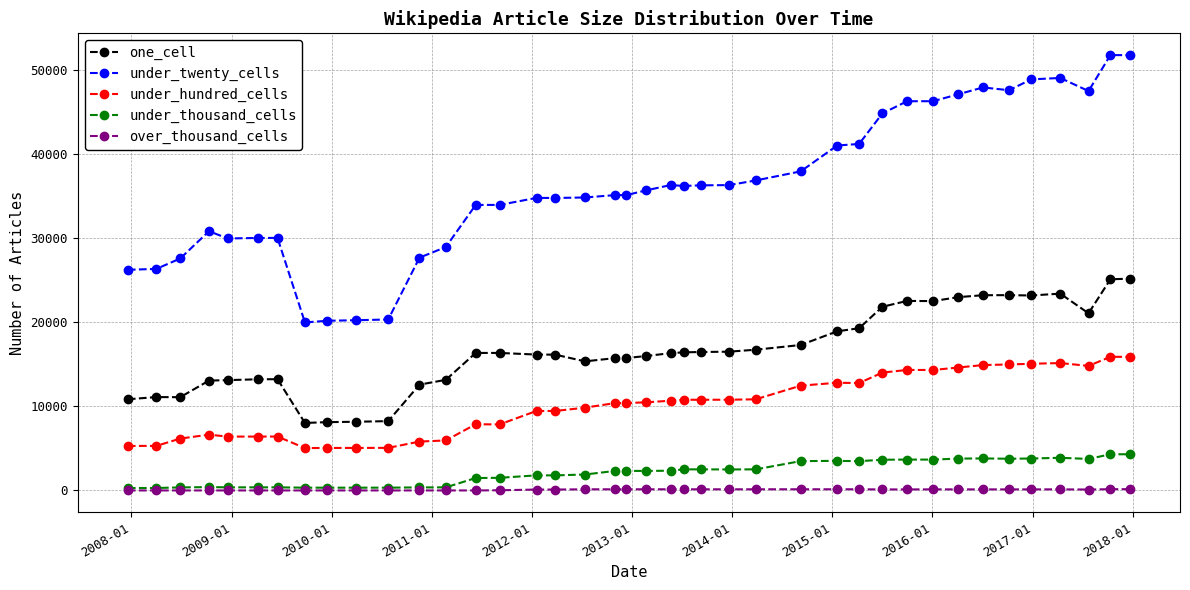

True or false: under_hundred_cells and over_thousand_cells intersect in this chart.

False